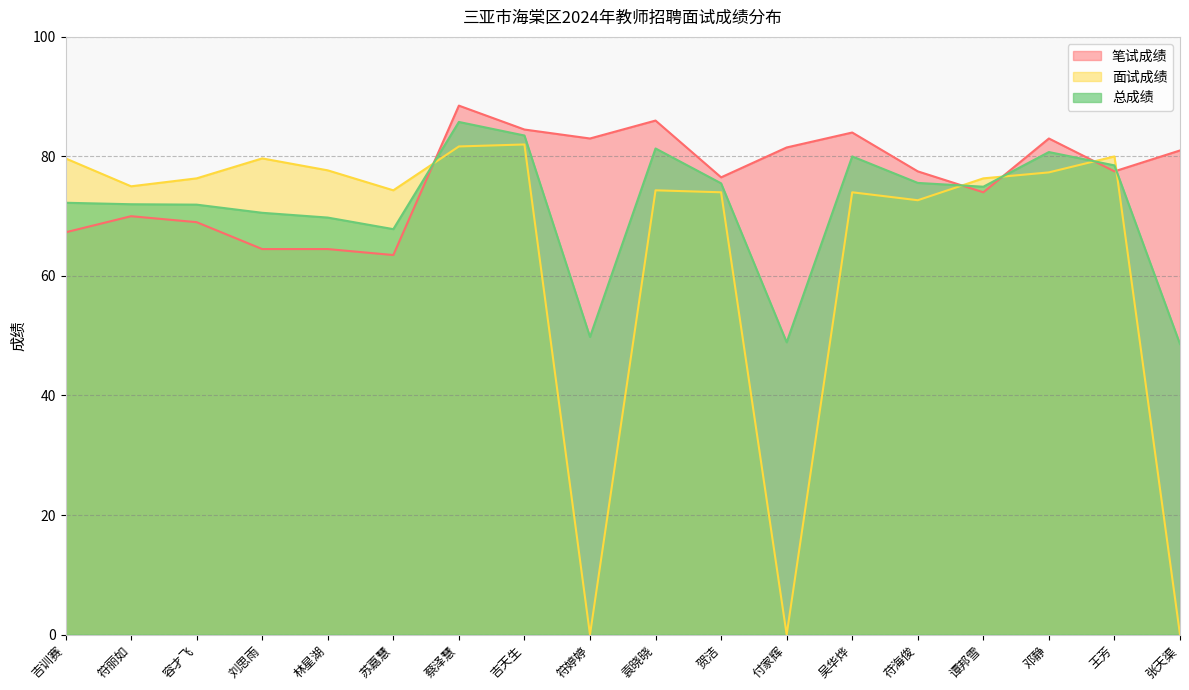

What is the sum of all 笔试成绩 values?

1375.8